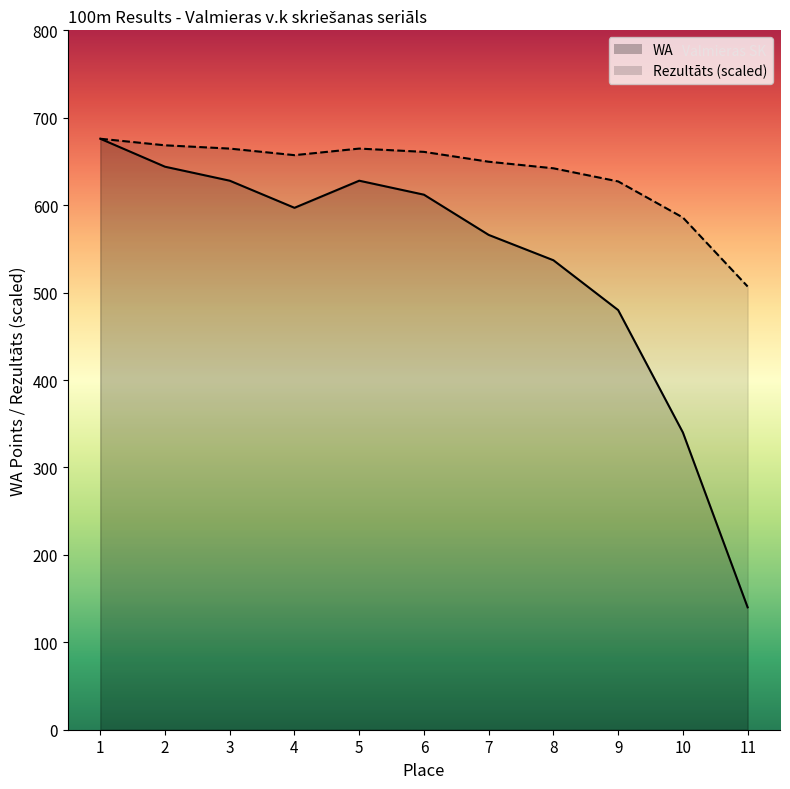

What are all the series names shown in the legend?

Rezultāts, WA